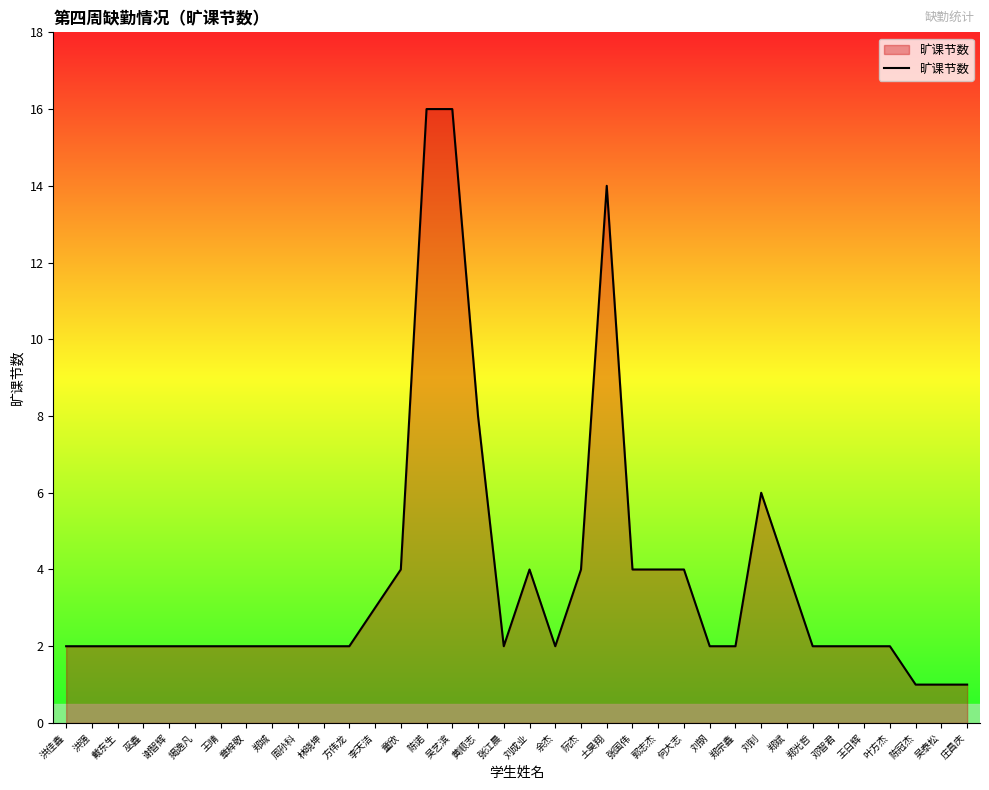

What is the difference between the second highest and second lowest values?

15